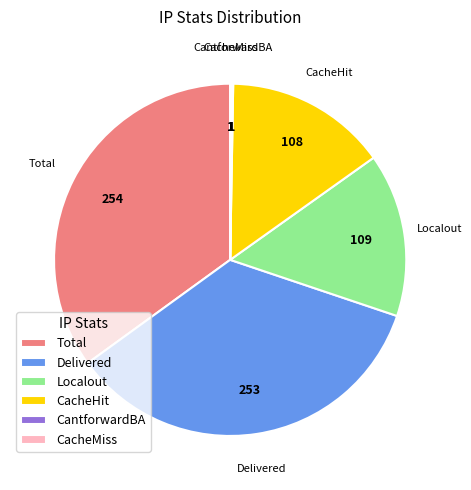

The Localout slice represents 15% of the pie. True or false?

True